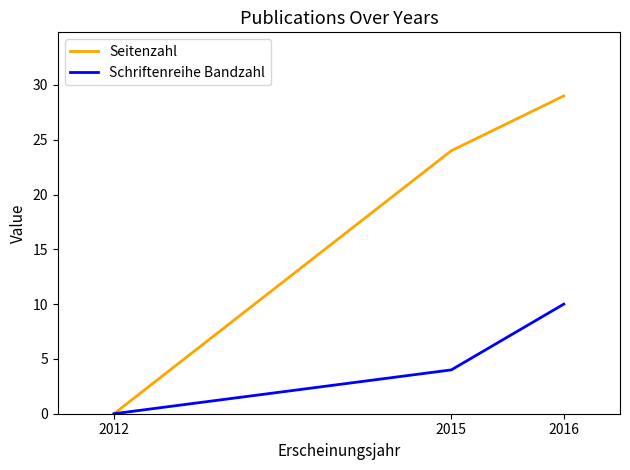

What are all the series names shown in the legend?

Seitenzahl, Schriftenreihe Bandzahl